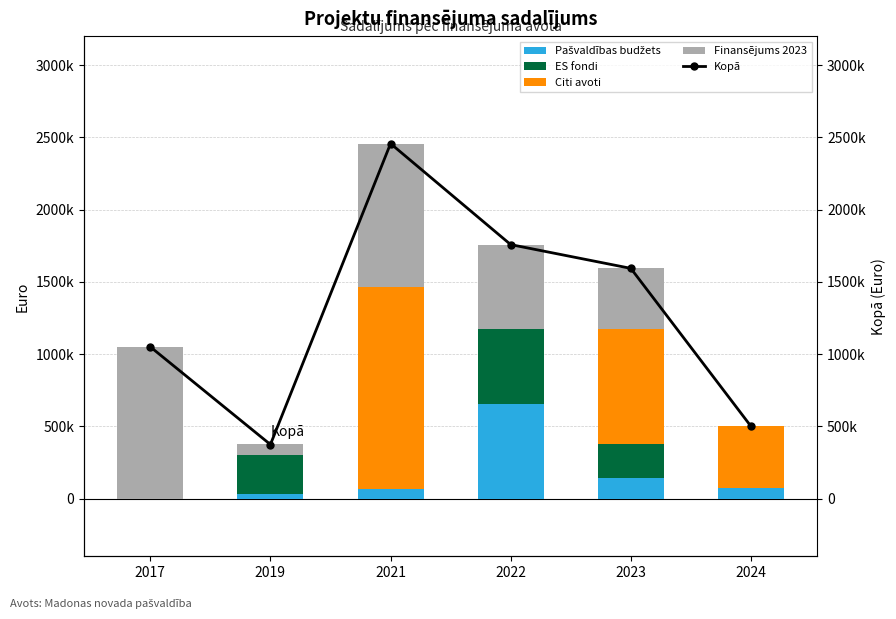

Which has a higher value, 2023 or 2019?

2023